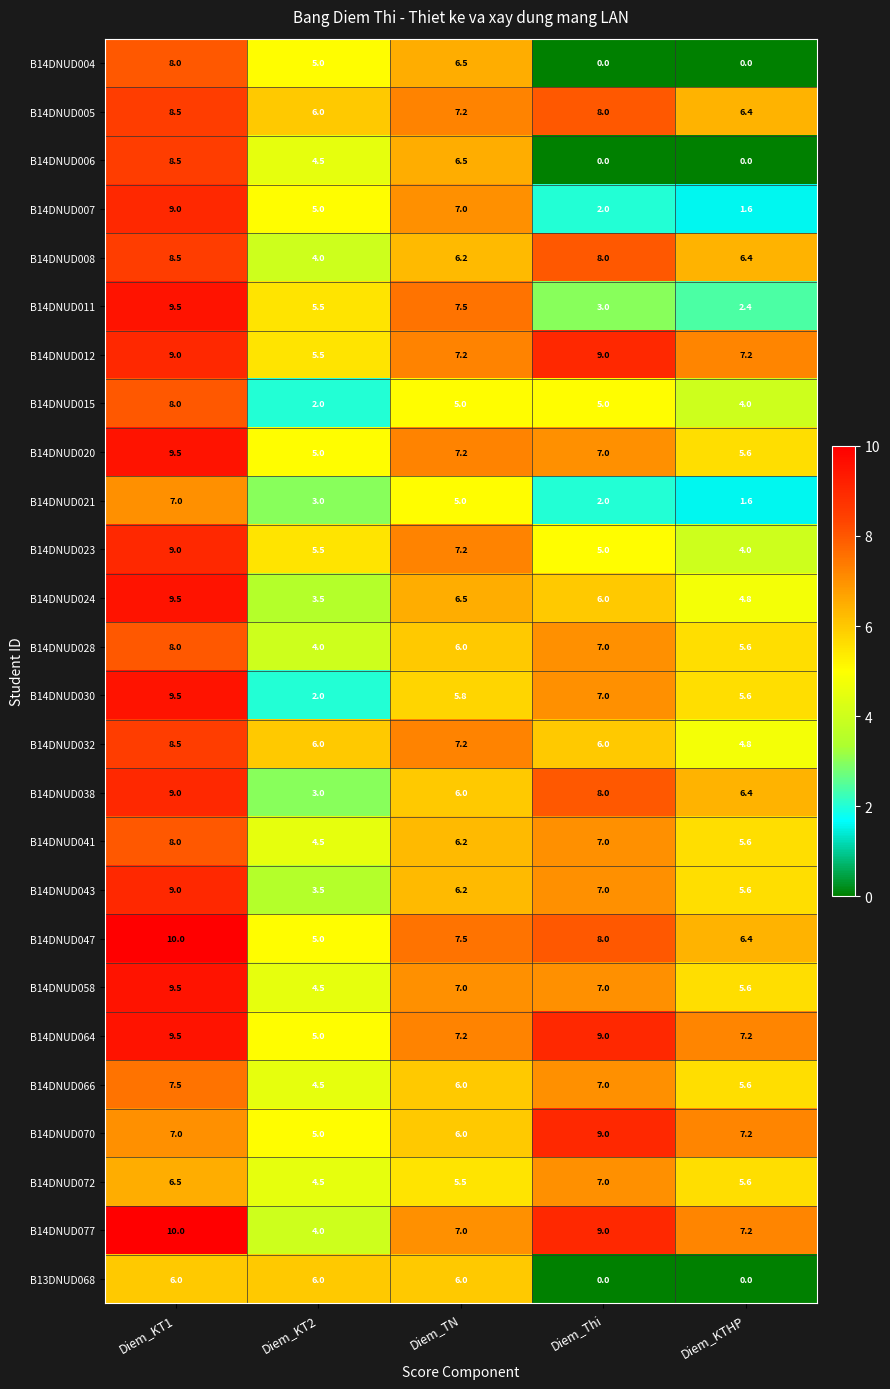

How many B14DNUD043 values are between 5 and 7?

3